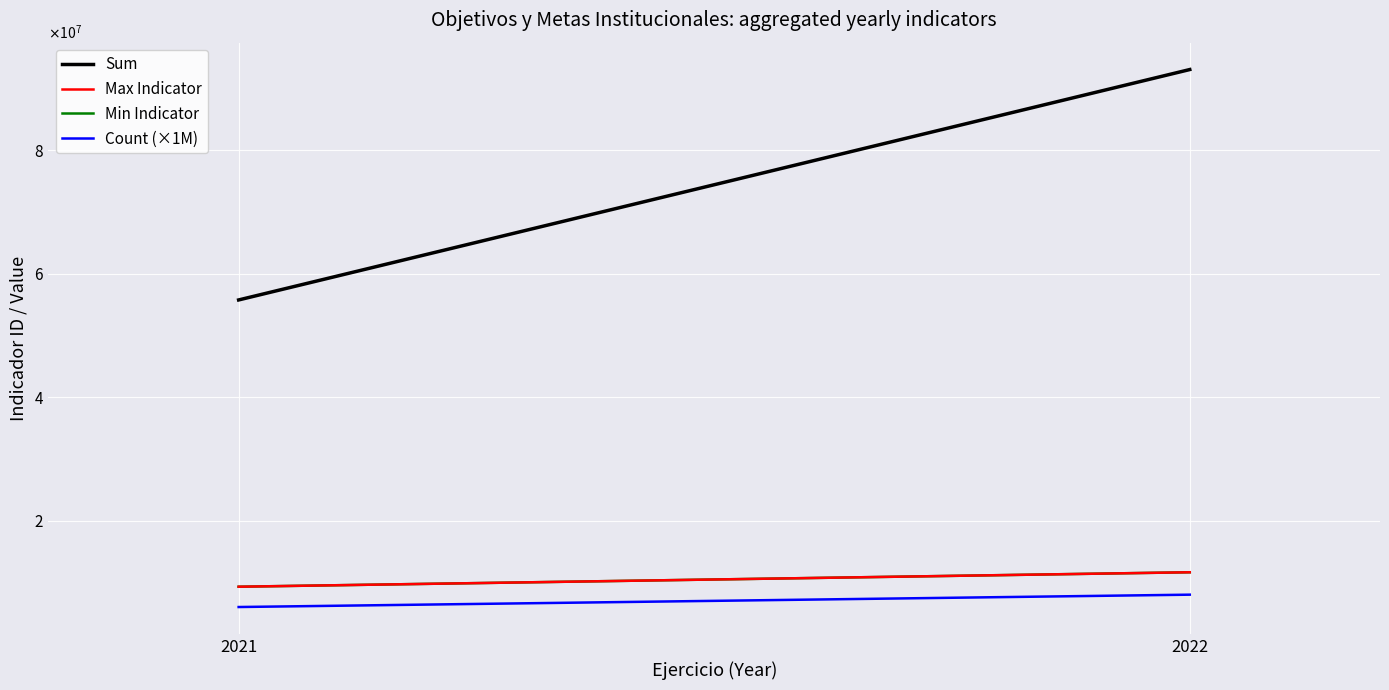

Reading left to right, extract all data points from this chart.

Sum: 2021=55727037	2022=93038868
Max Indicator: 2021=9287842	2022=11629862
Min Indicator: 2021=9287837	2022=11629855
Count (×1M): 2021=6000000	2022=8000000